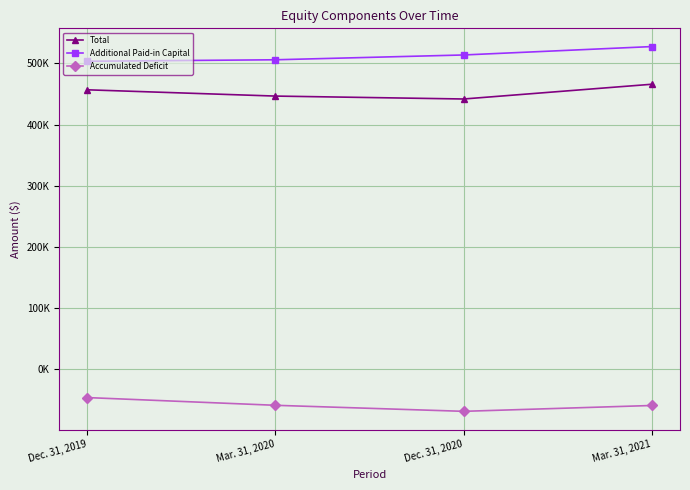

Where does the Additional Paid-in Capital series first go above 513902?

Mar. 31, 2021